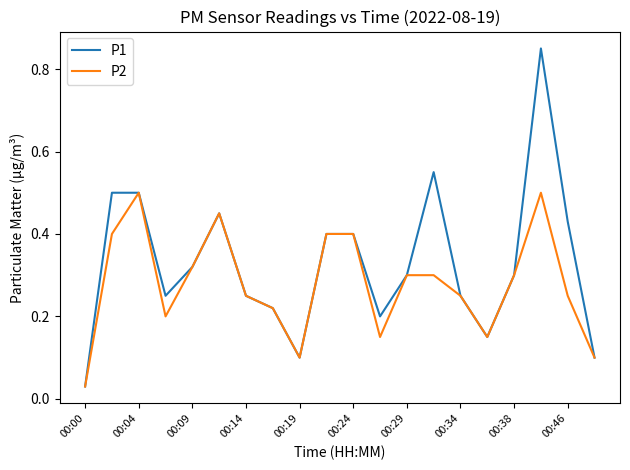

Which series has the widest spread of values?

P1